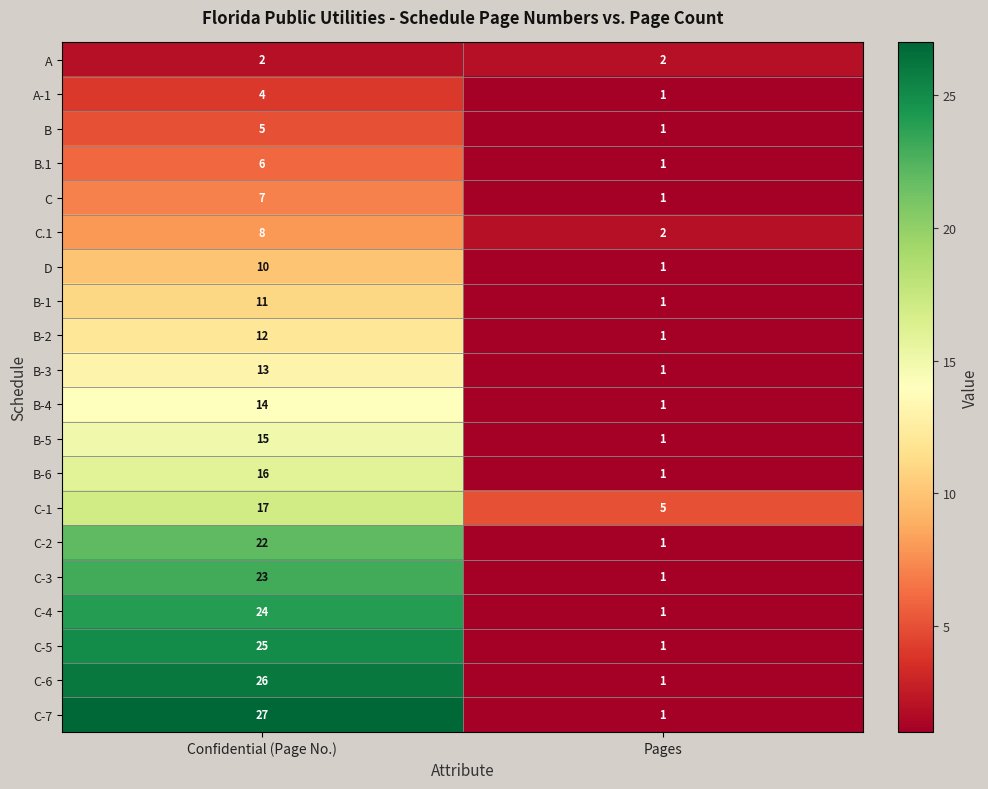

At which label does B-6 reach its peak?

Confidential (Page No.)